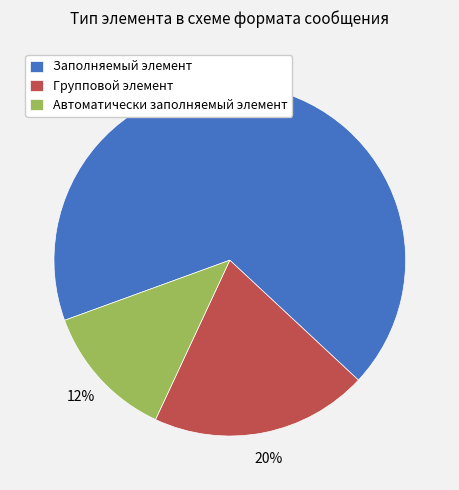

Combined, do Групповой элемент and Заполняемый элемент account for over 50%?

Yes